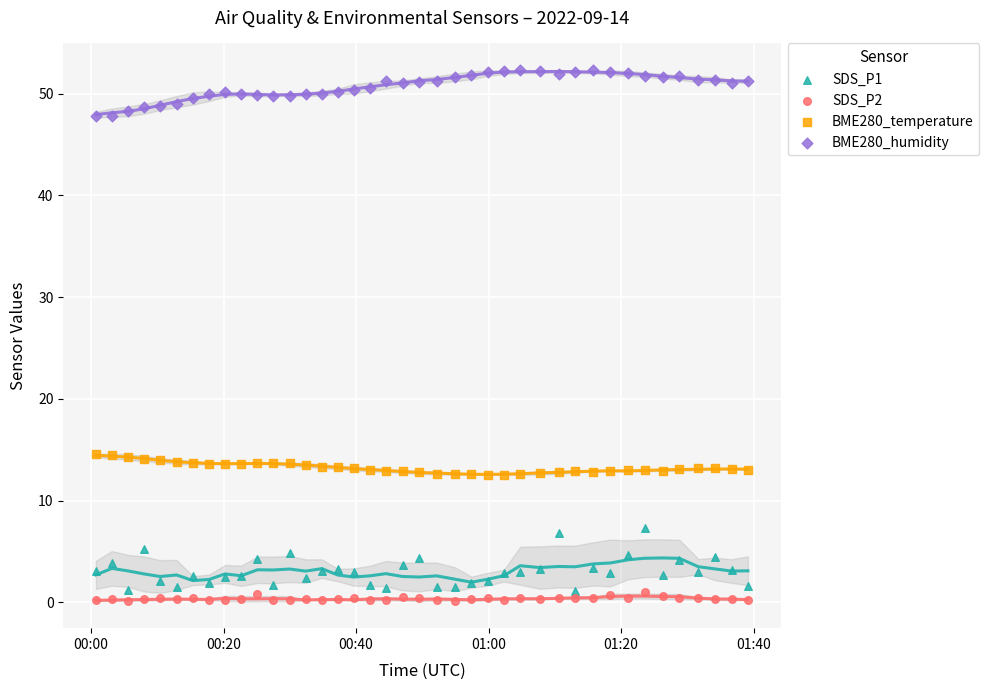

Across all data points, what is the range of Y values (max minus min)?

52.2